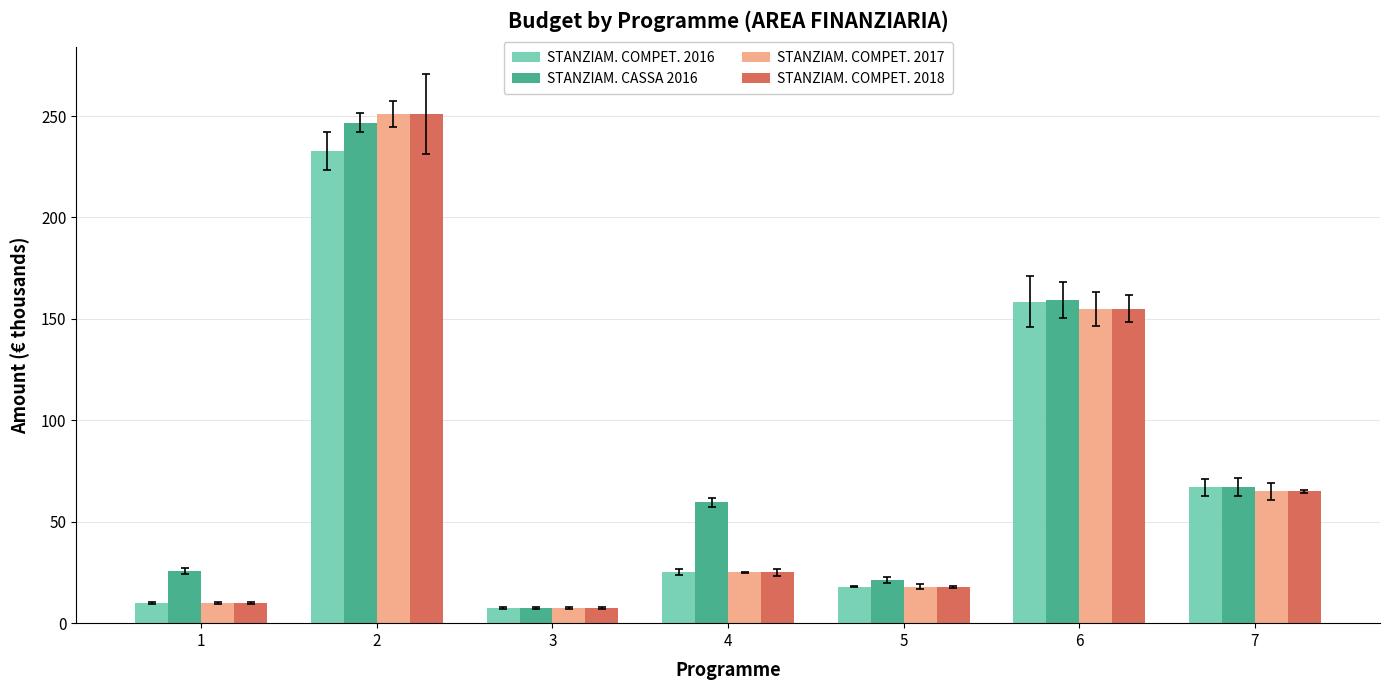

Reading right to left, transcribe all the data shown in this chart.

STANZIAM. COMPET. 2016: 7=67.0	6=158.5	5=18.0	4=25.0	3=7.5	2=232.8	1=10.0
STANZIAM. CASSA 2016: 7=67.0	6=159.2	5=21.3	4=59.5	3=7.5	2=246.6	1=25.7
STANZIAM. COMPET. 2017: 7=65.0	6=155.0	5=18.0	4=25.0	3=7.5	2=251.0	1=10.0
STANZIAM. COMPET. 2018: 7=65.0	6=155.0	5=18.0	4=25.0	3=7.5	2=251.0	1=10.0